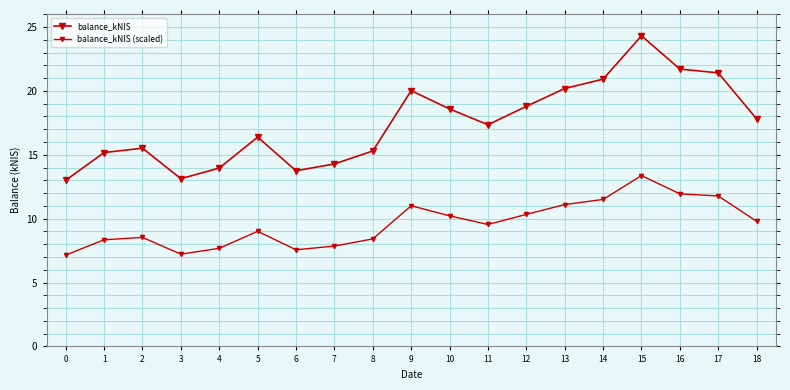

How many distinct data groups are displayed?

2